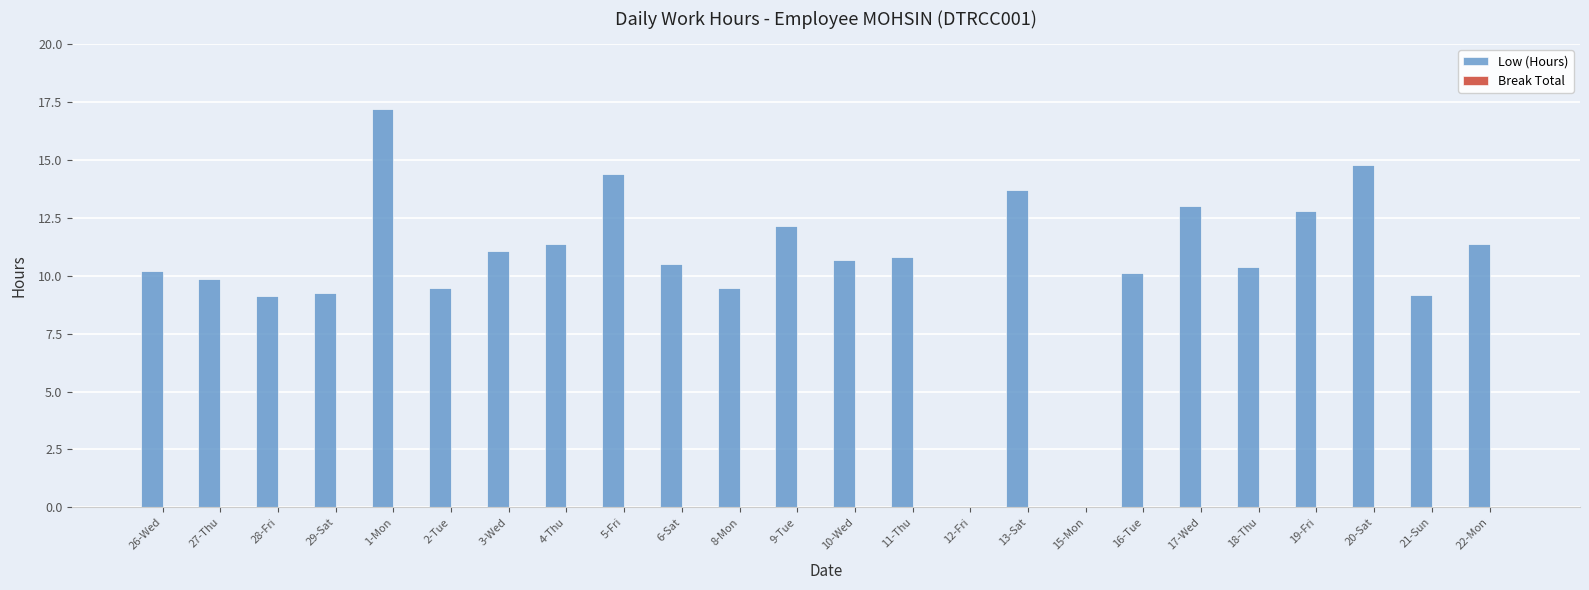

Approximately how many times larger is the value at 4-Thu compared to 26-Wed?

1.1